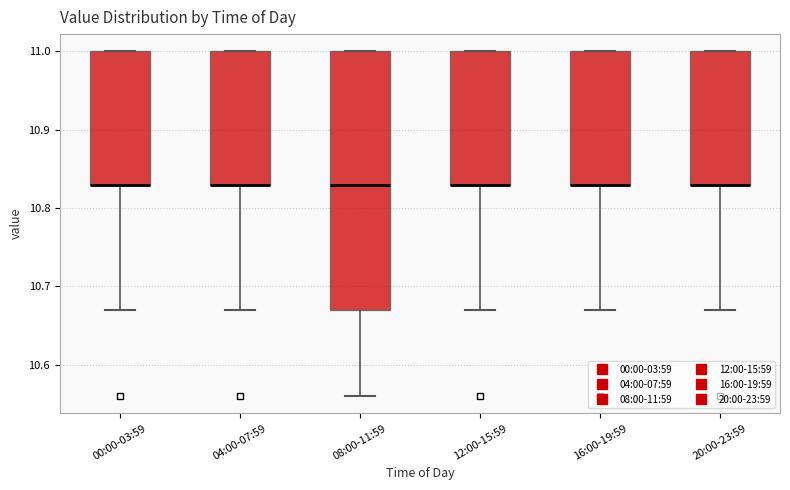

Where does the lower whisker of the box for 16:00-19:59 end on the y-axis? The values are not printed on the chart, so give them approximately, as read against the axis.

10.67